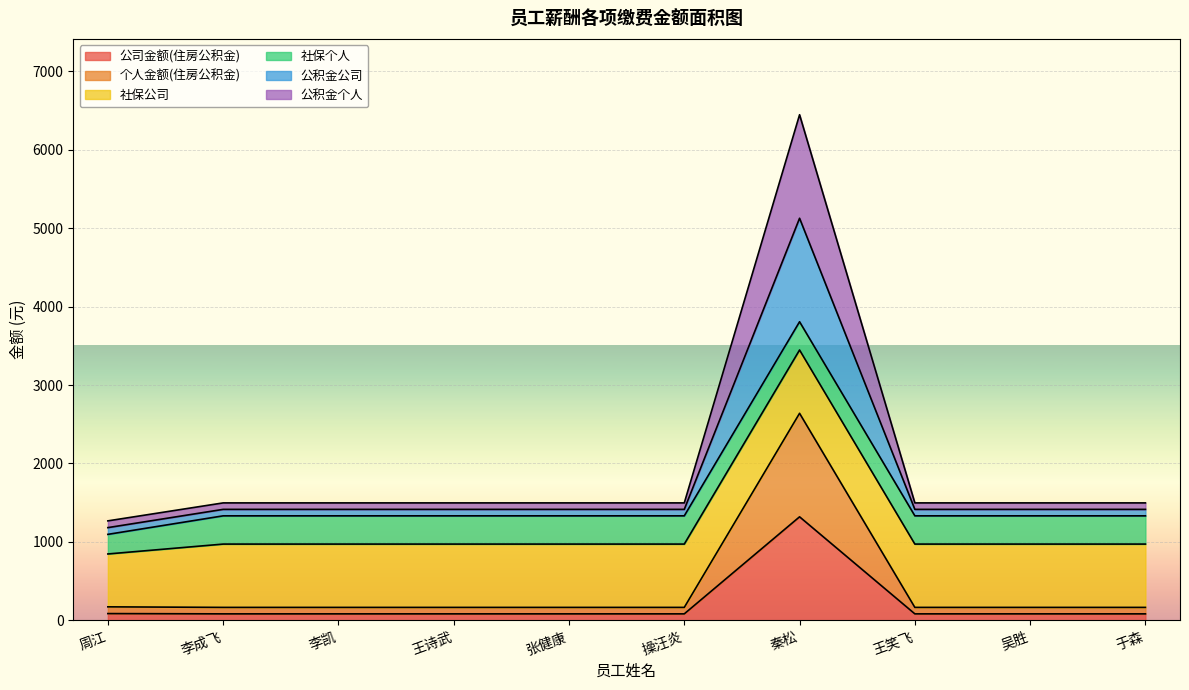

The value of 个人金额(住房公积金) at 吴胜 is 58.5. True or false?

False